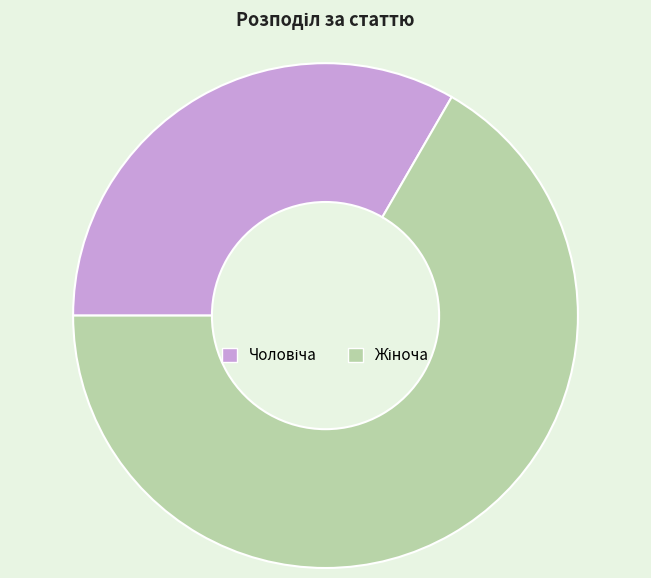

Is there any slice that represents more than half of the pie?

Yes